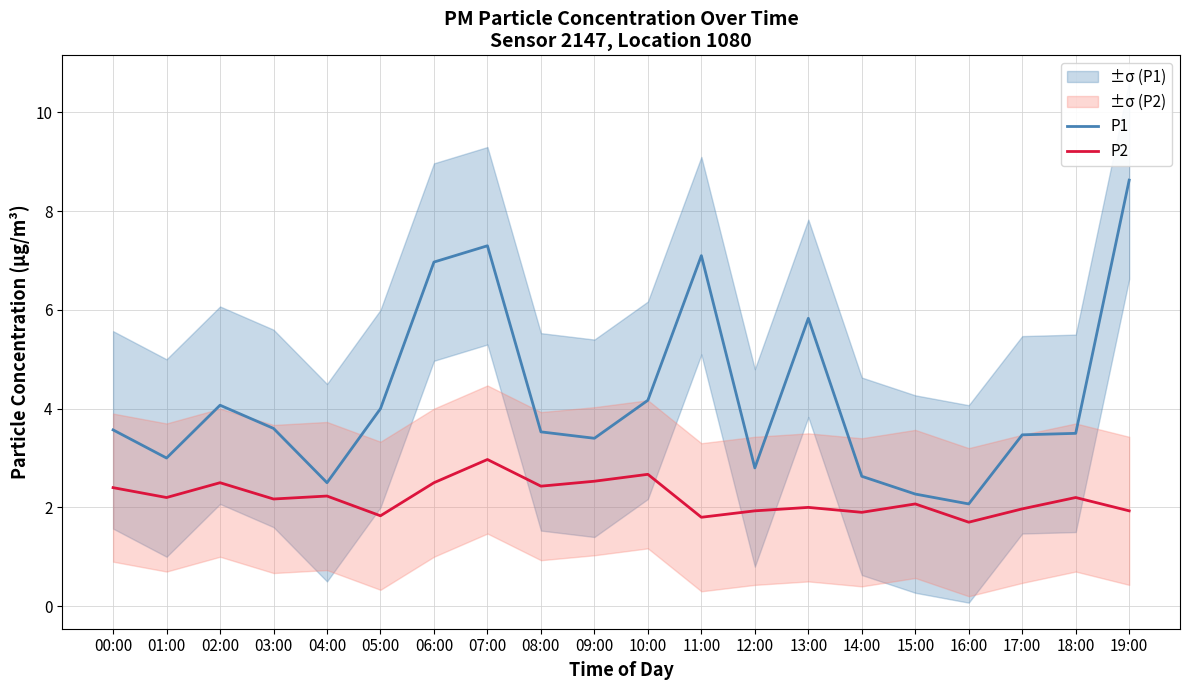

True or false: P1 and P2 intersect in this chart.

False